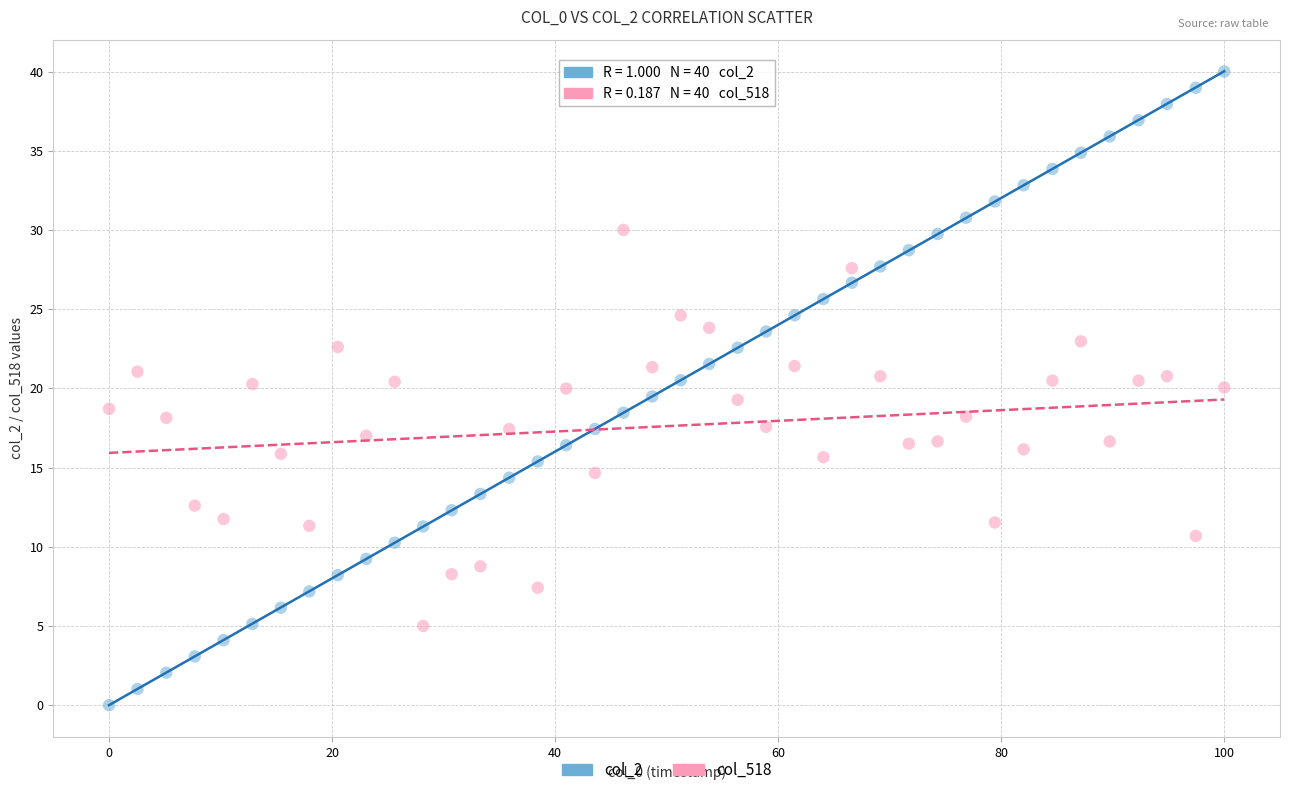

Which series reaches the minimum Y coordinate?

col_2